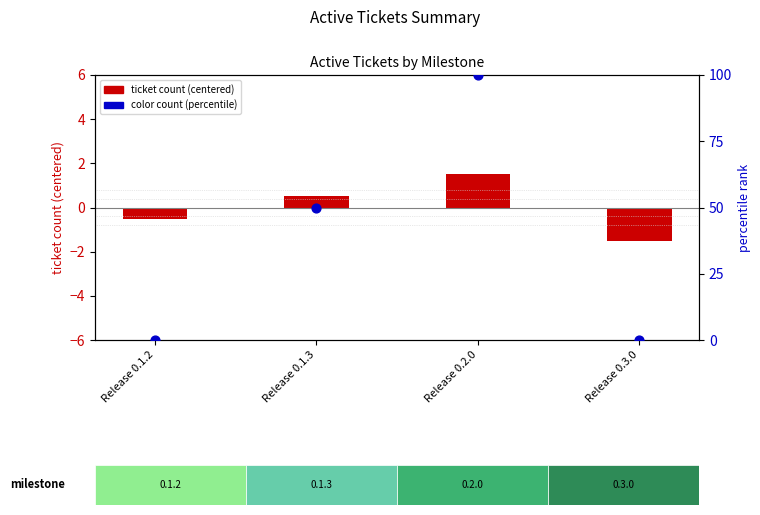

Is the value of ticket count (centered) at Release 0.1.3 greater than the value of color count (percentile) at Release 0.2.0?

No